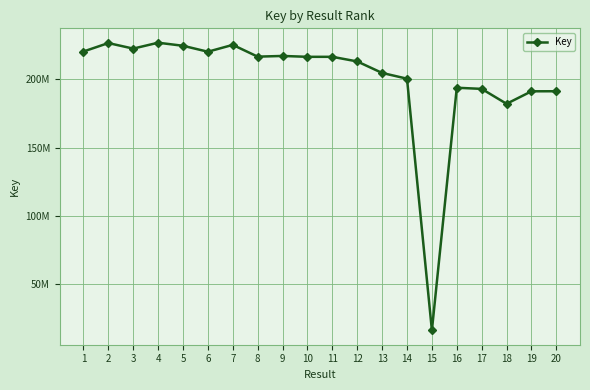

What is the greatest value displayed?

226778948